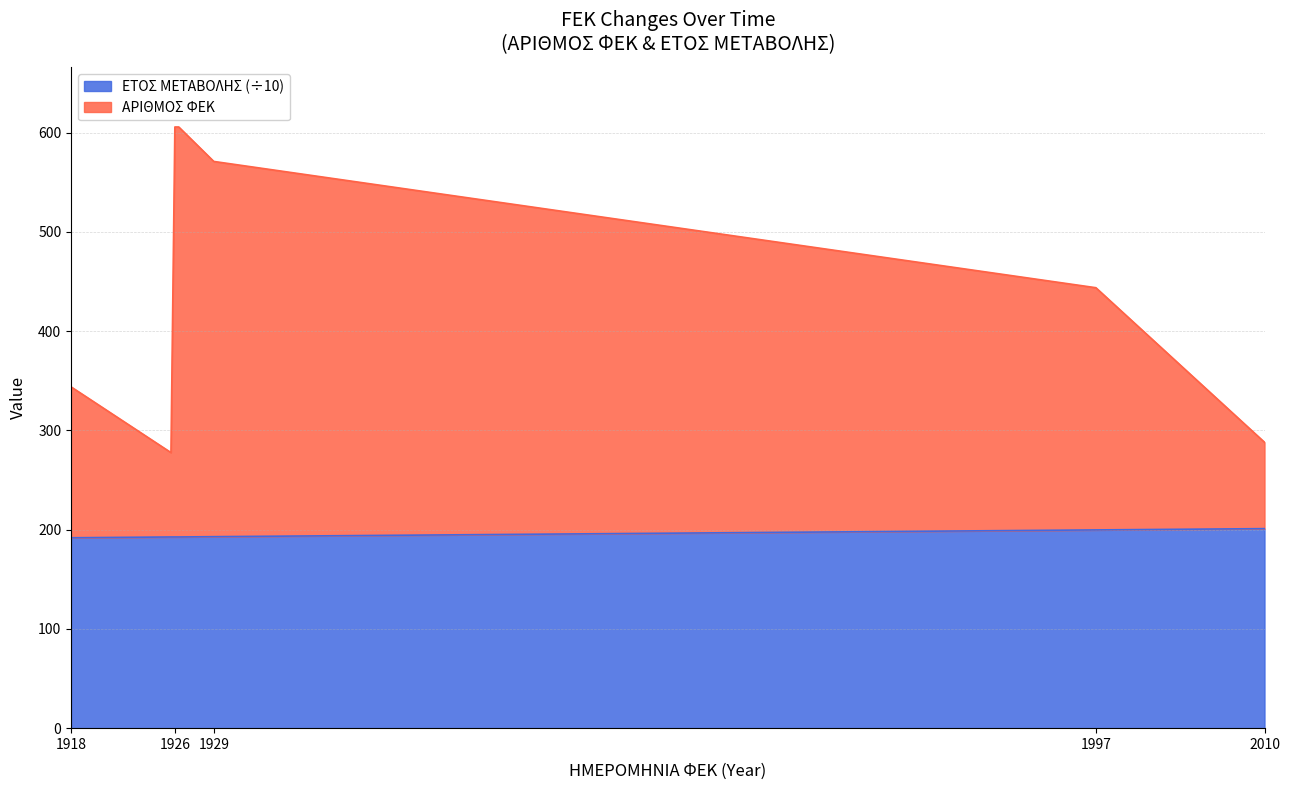

What is the maximum value for ΕΤΟΣ ΜΕΤΑΒΟΛΗΣ (÷10)?

201.0